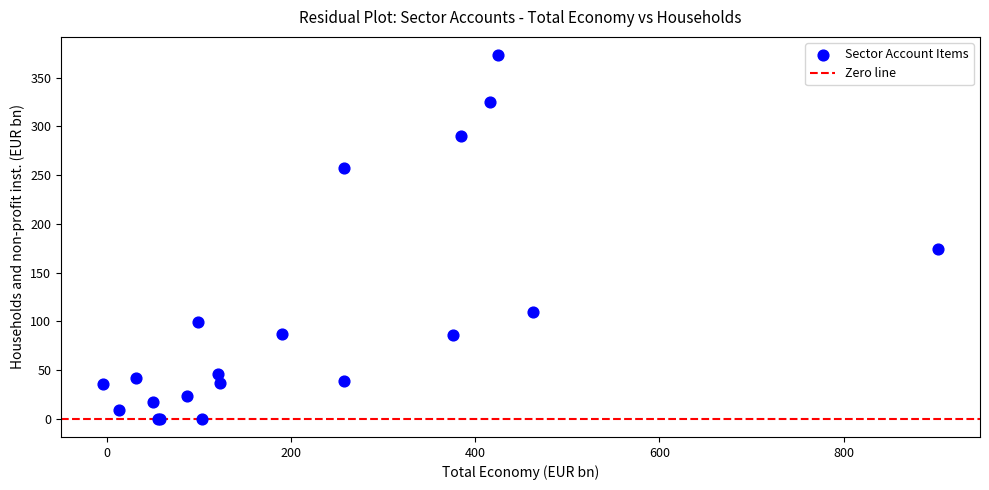

What Y value in the scatter plot is closest to 186?

174.2